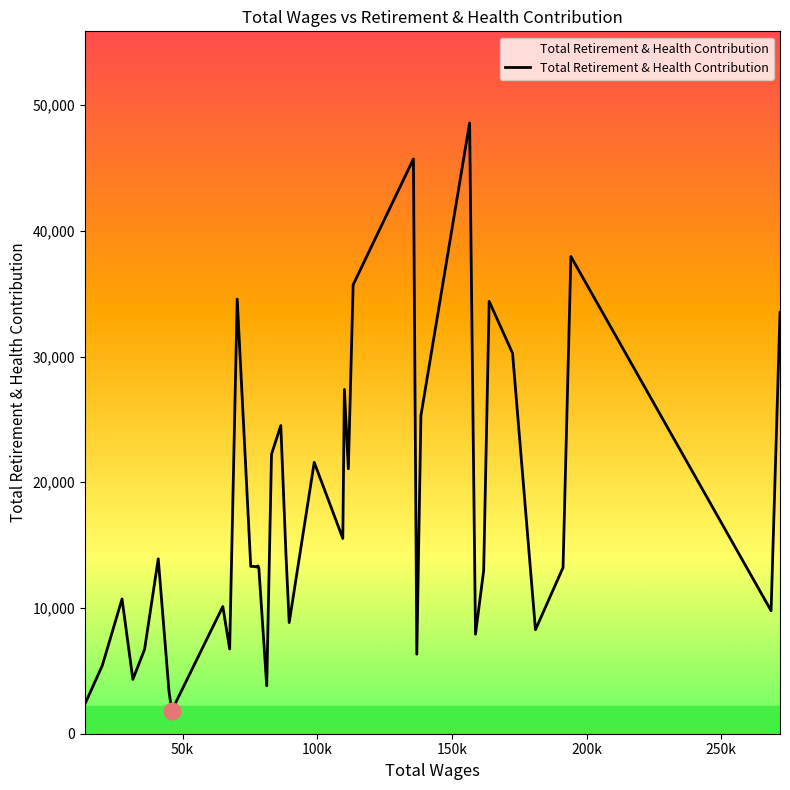

Does the chart display data point markers on the line(s)?

No